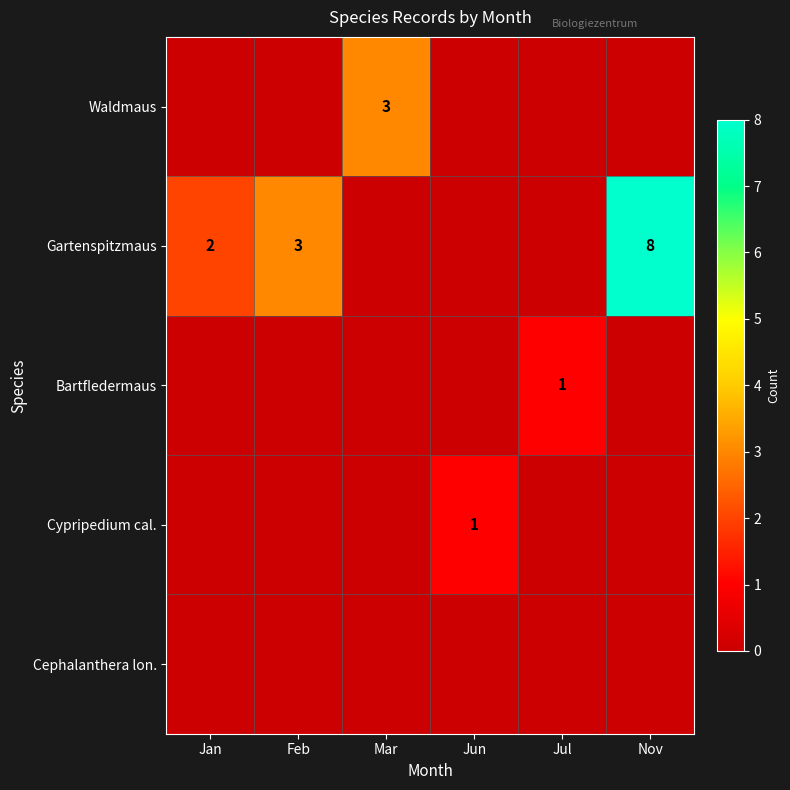

Is it true that Gartenspitzmaus equals 3 at Feb?

True